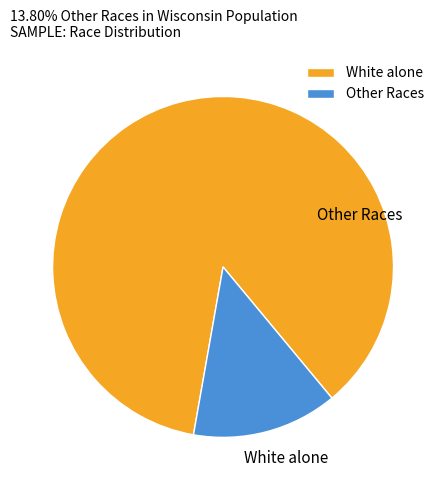

The White alone slice represents 86% of the pie. True or false?

True